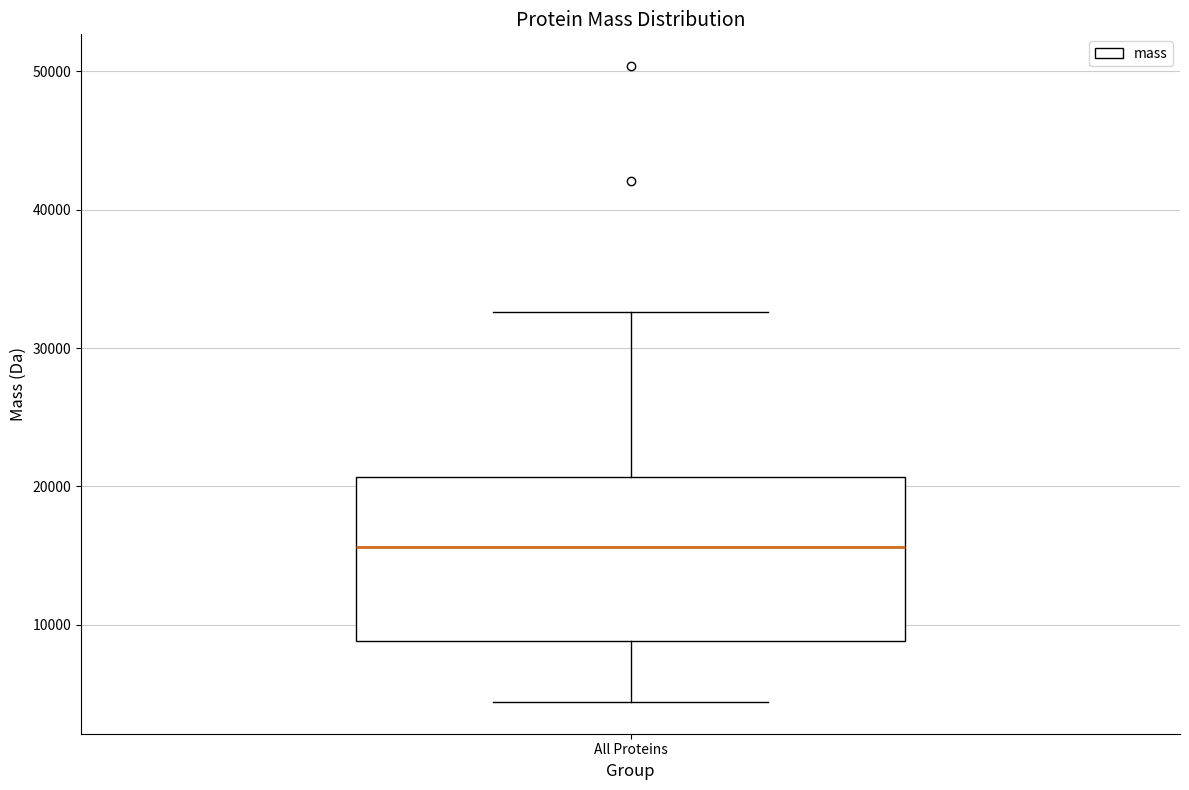

Where is the lower edge of the box for All Proteins on the y-axis? The values are not printed on the chart, so give them approximately, as read against the axis.

9000